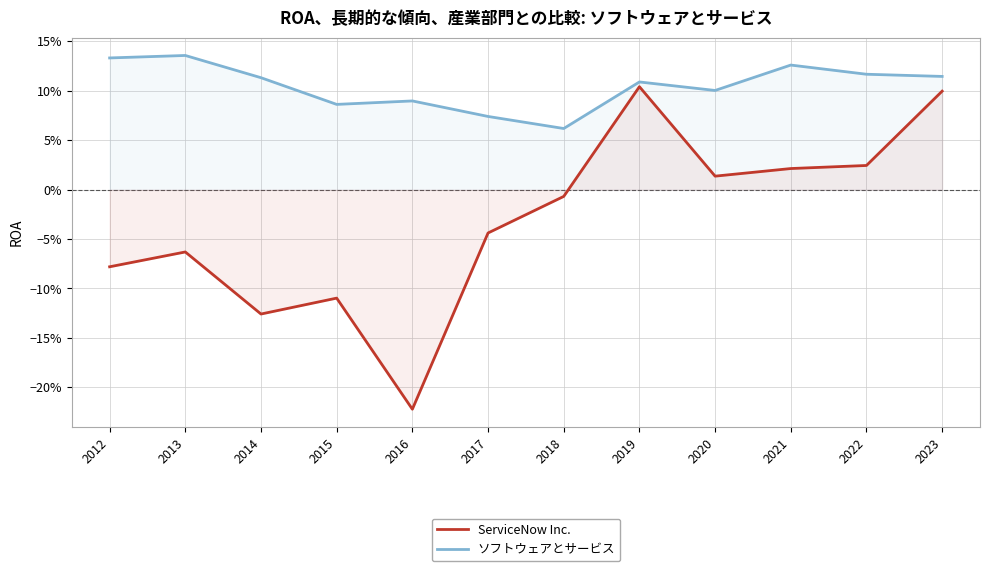

What are all the series names shown in the legend?

ServiceNow Inc., ソフトウェアとサービス